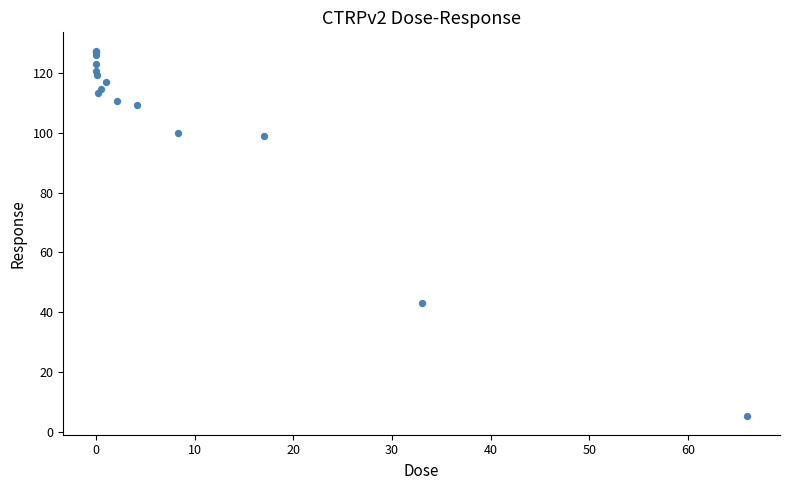

What Y value in the scatter plot is closest to 66?

43.2